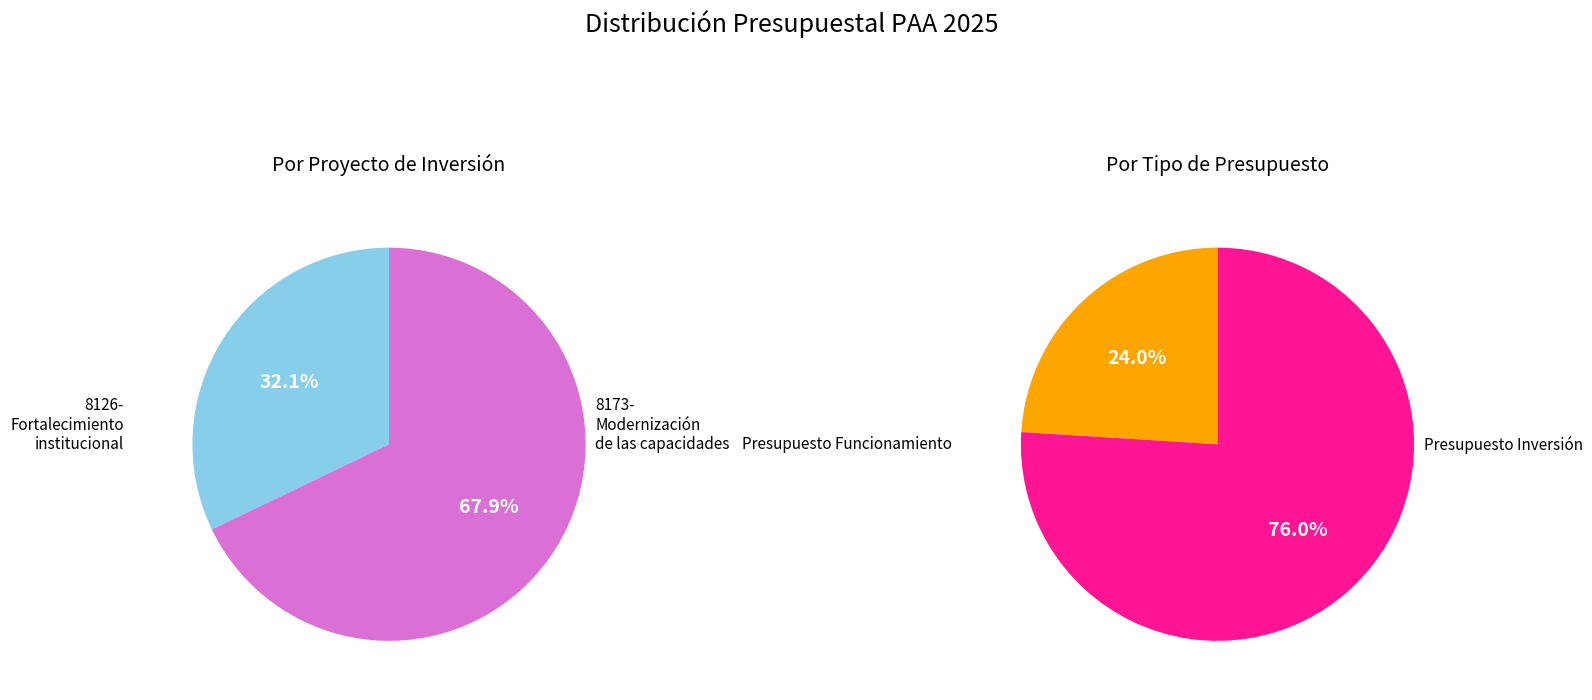

Between 8126-Fortalecimiento institucional and 8173-Modernización de las capacidades, which is larger?

8173-Modernización de las capacidades